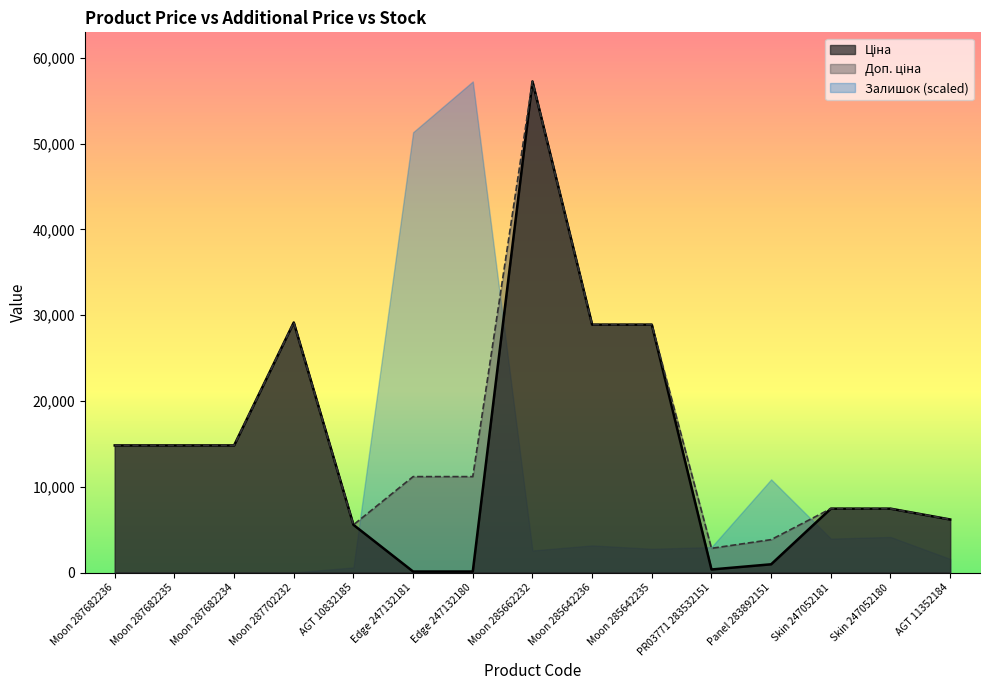

What is the maximum value for Залишок (scaled)?

57258.0